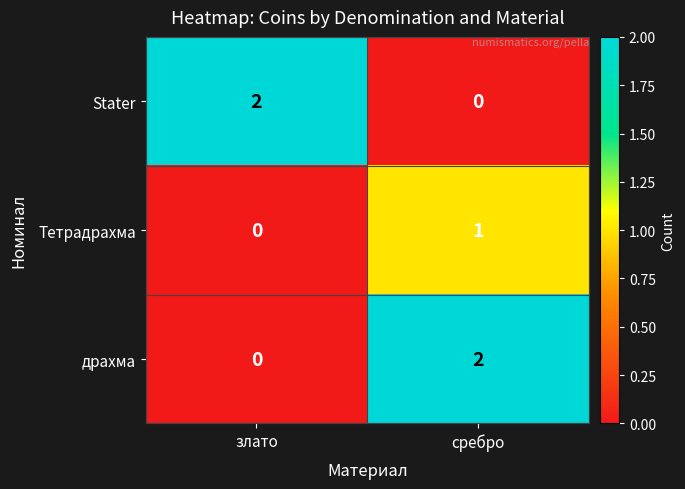

At which category is the sum across all series the highest?

сребро